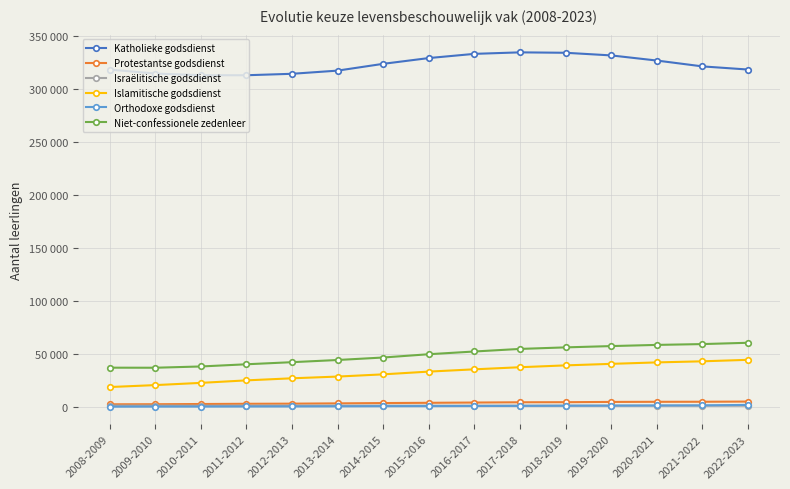

Reading right to left, extract all data points from this chart.

Katholieke godsdienst: 318061	321025	326538	331375	333861	334260	332842	328884	323451	317047	314053	312687	312734	314293	318038
Protestantse godsdienst: 5158	4978	4929	4815	4560	4489	4228	3986	3742	3452	3176	3059	2846	2647	2586
Israëlitische godsdienst: 1244	1264	1276	1269	1302	1275	1279	1312	1304	1330	1322	1281	1246	1343	1314
Islamitische godsdienst: 44492	43088	42063	40692	39260	37516	35536	33394	30801	28706	27082	25124	22764	20665	18844
Orthodoxe godsdienst: 2007	1575	1460	1334	1219	1084	972	857	797	672	567	520	445	432	351
Niet-confessionele zedenleer: 60564	59331	58552	57444	56222	54771	52341	49773	46679	44327	42272	40294	38228	37034	37087